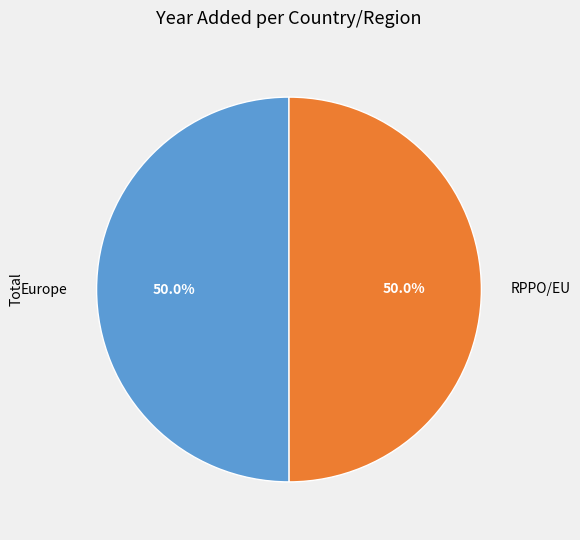

To the nearest percent, what percentage of the pie is Europe?

50%